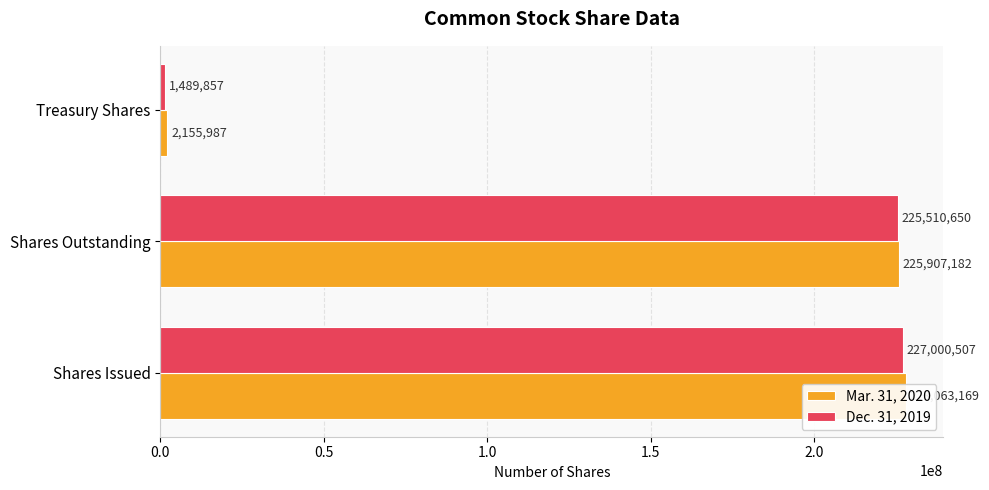

What is the value of the Mar. 31, 2020 bar at the 1st from the left?

228063169